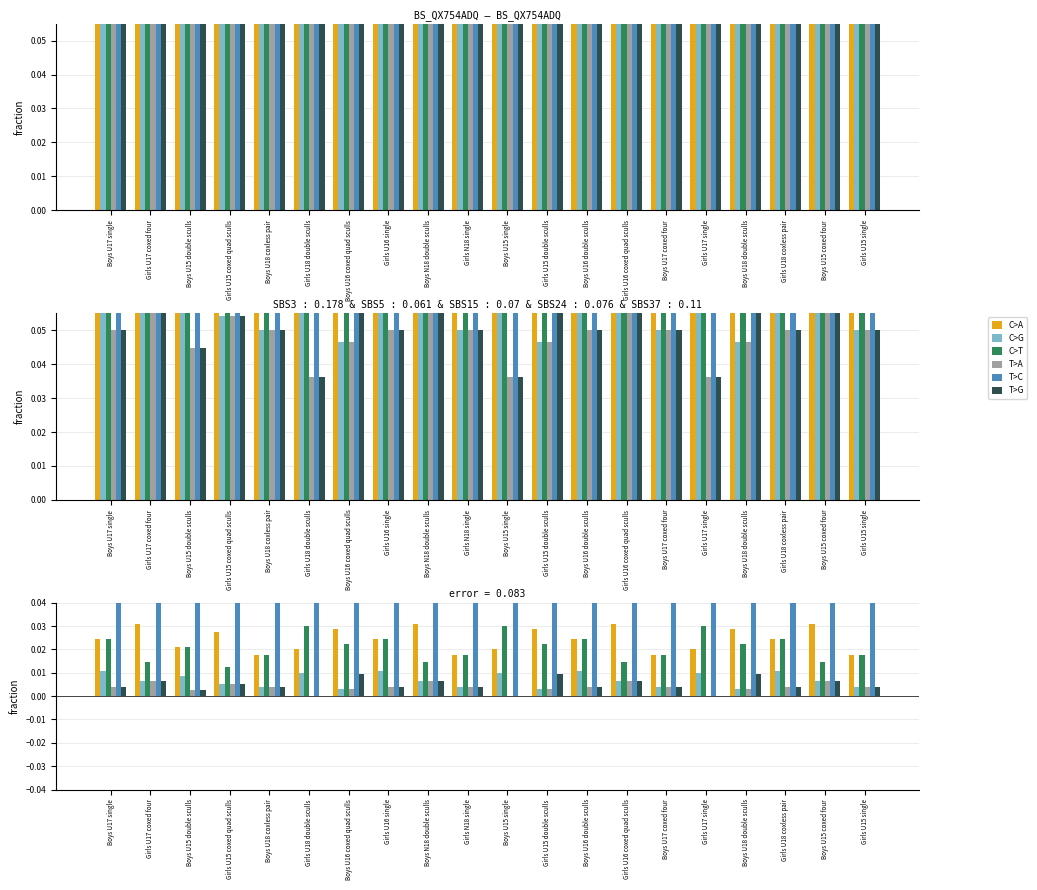

Count the number of data series in this chart.

6